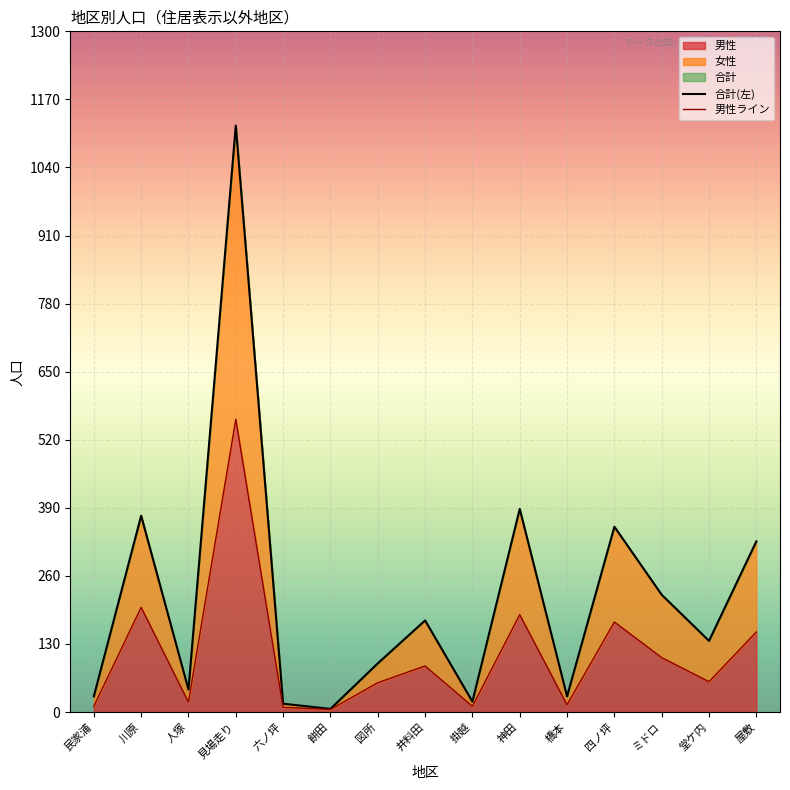

Where is 男性 nearest to the value 282?

川原